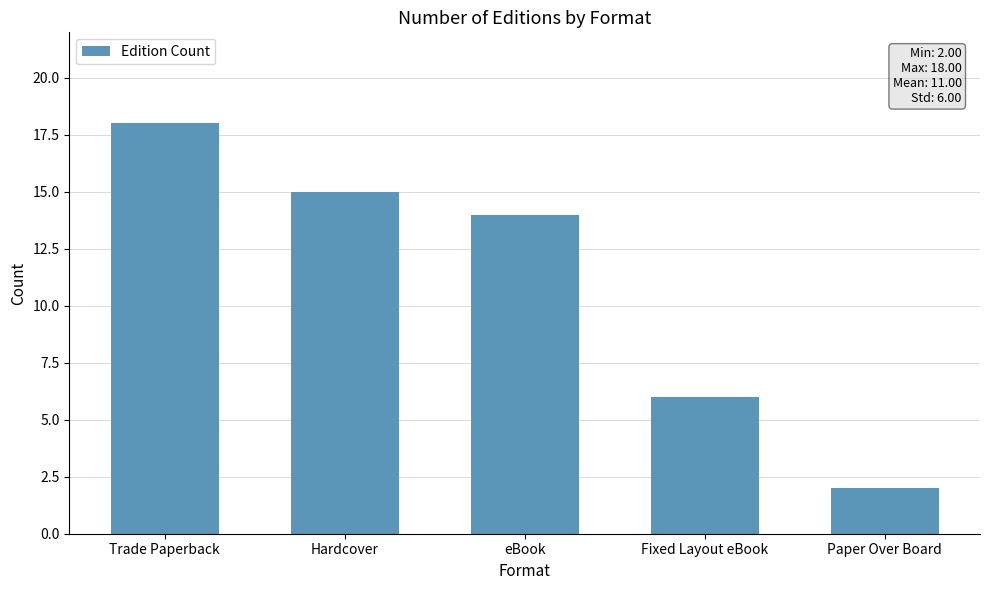

What is the maximum value shown in the chart?

18